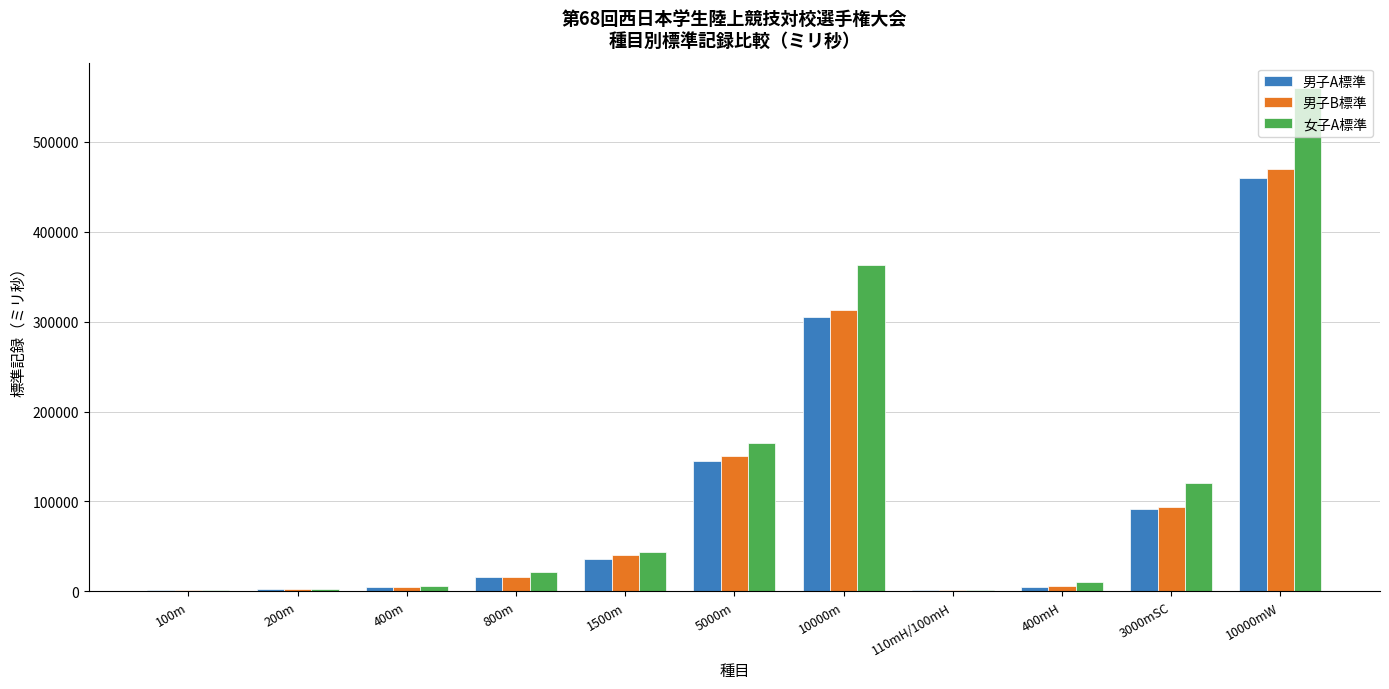

At which label does 男子B標準 reach its peak?

10000mW